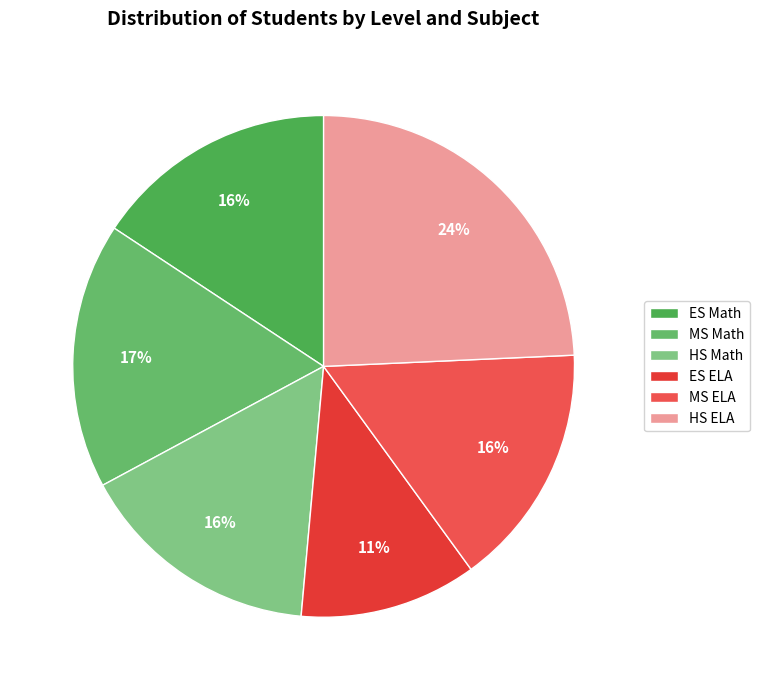

Count the number of slices in the pie.

6